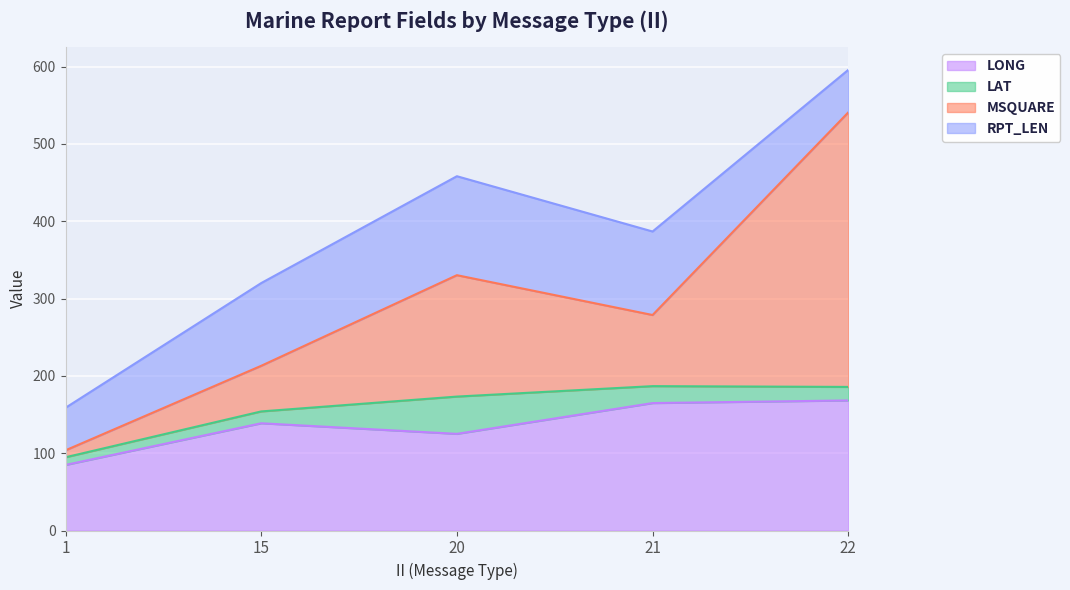

At which category is the sum across all series the highest?

22